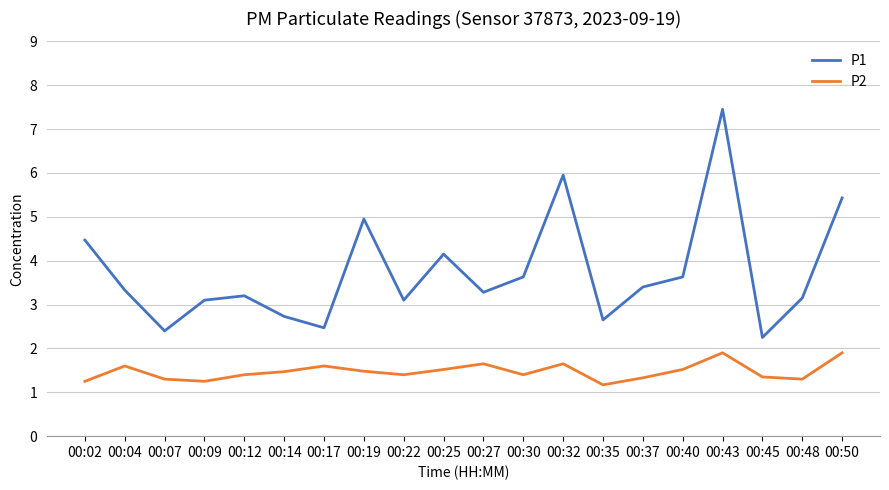

Which series has the widest spread of values?

P1